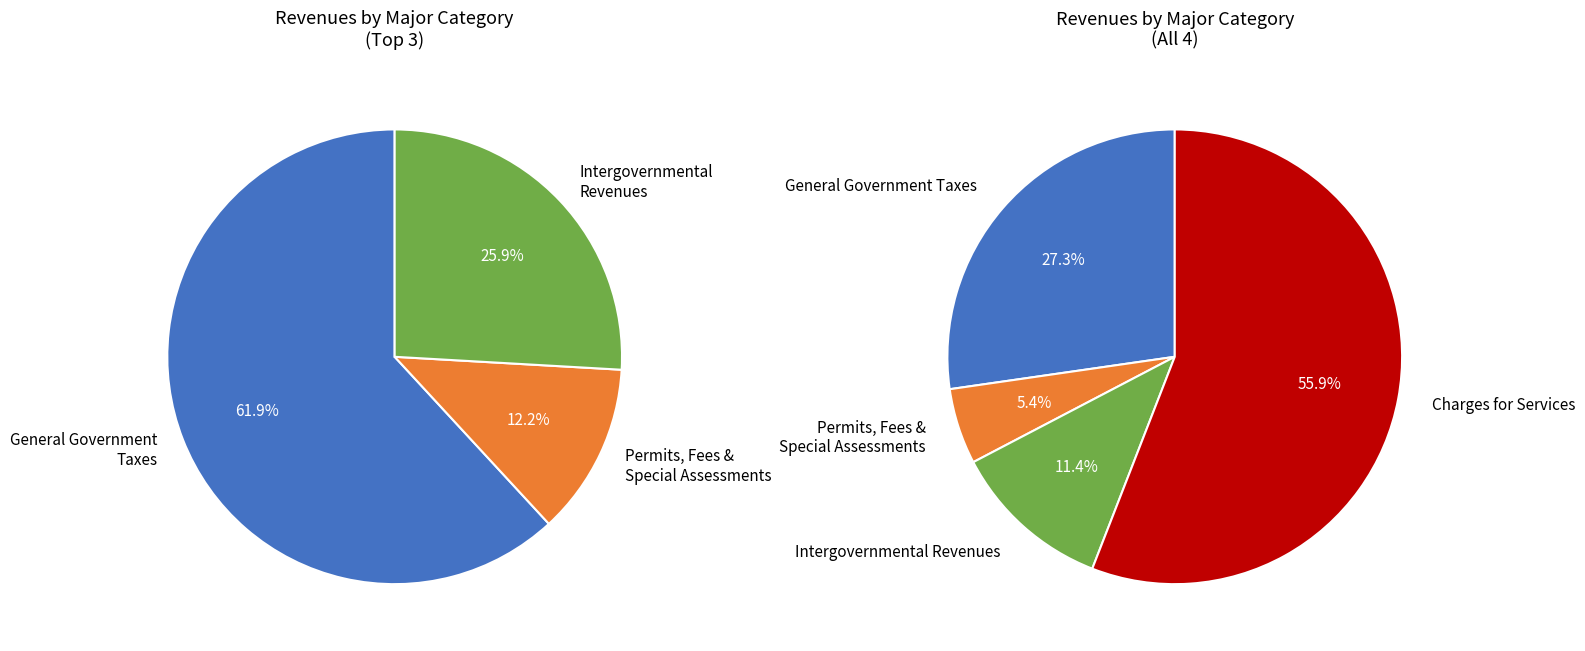

Is Charges for Services the majority of the pie?

Yes